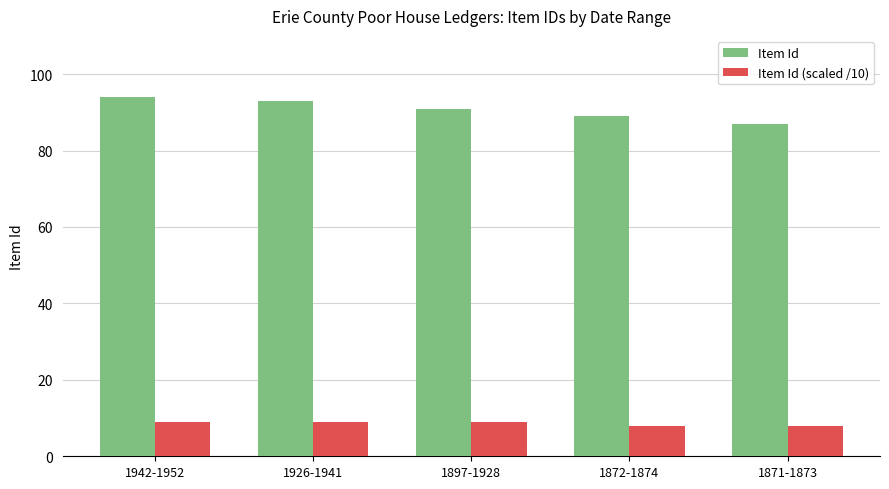

What position from the left is 1872-1874?

4